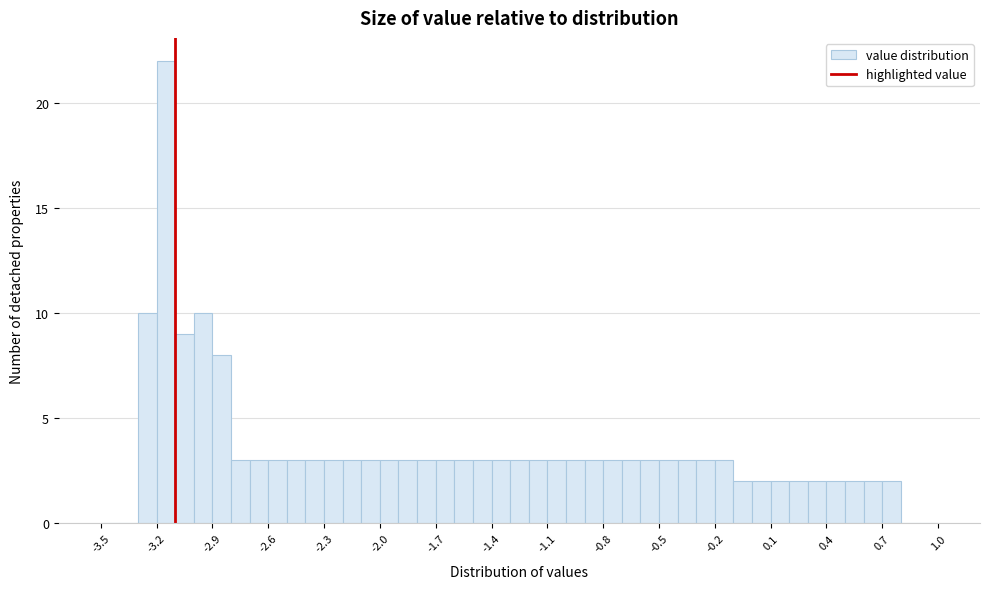

Around what value on the x-axis is the tallest bar? Give the approximate position of its centre, as read against the axis.

-3.15